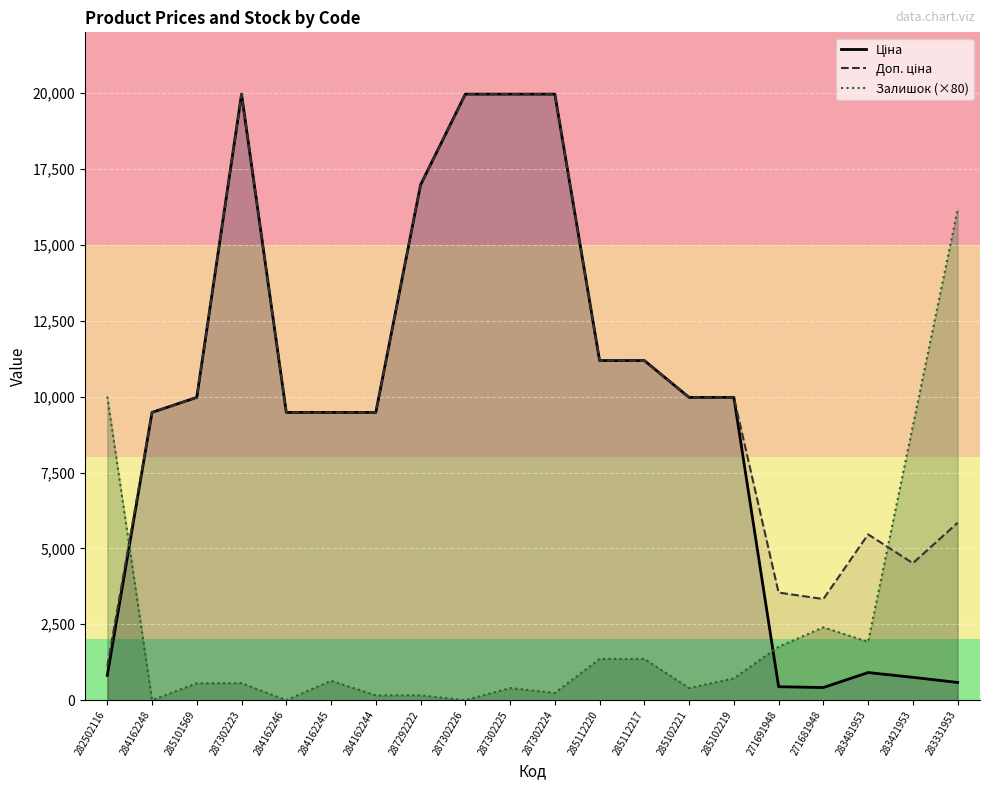

At which label is Доп. ціна closest to 10536?

285101569